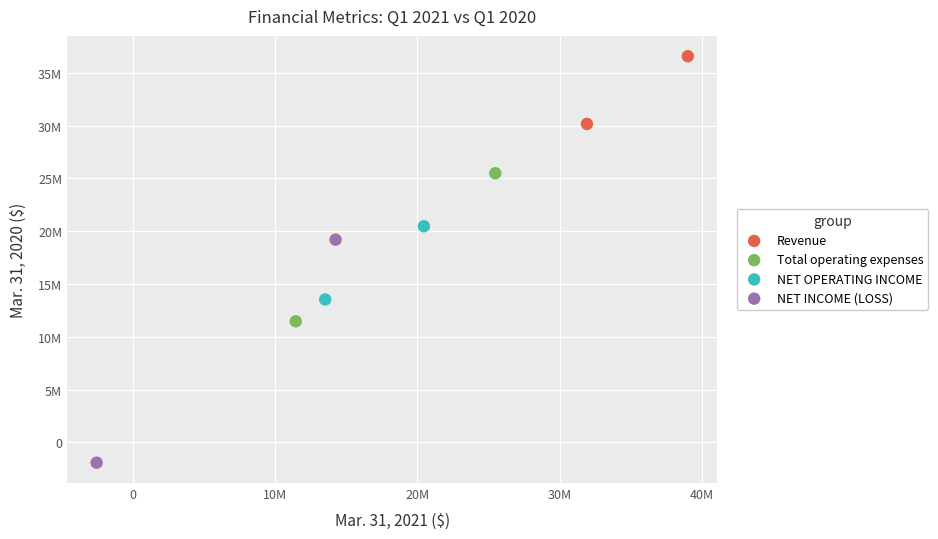

Which series has the widest spread of Y values?

NET INCOME (LOSS)